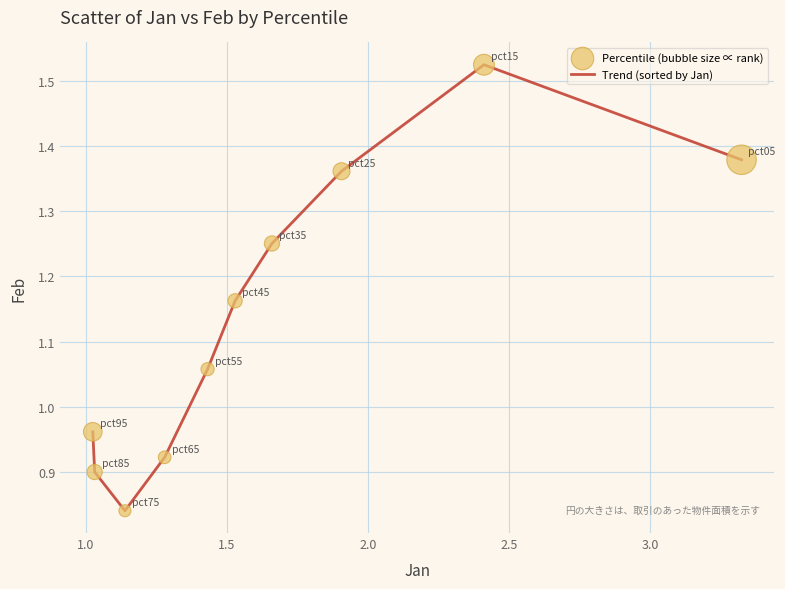

How many lines are shown in the chart?

1